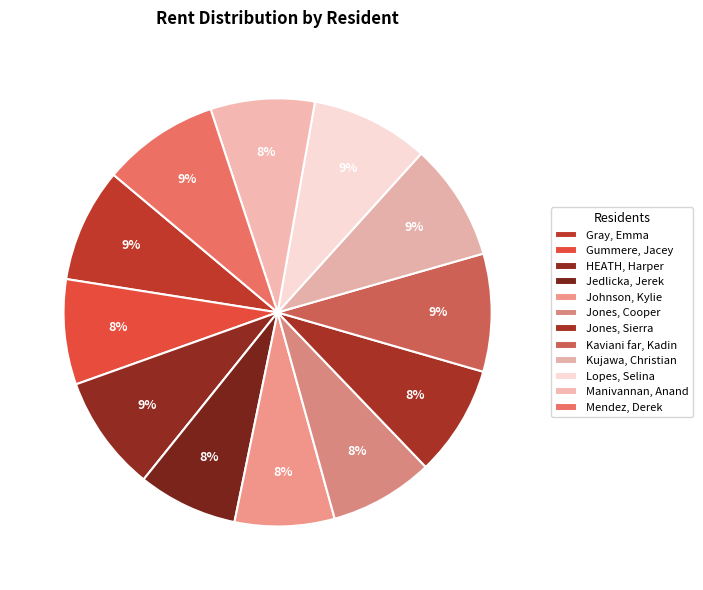

How many segments does this pie chart have?

12